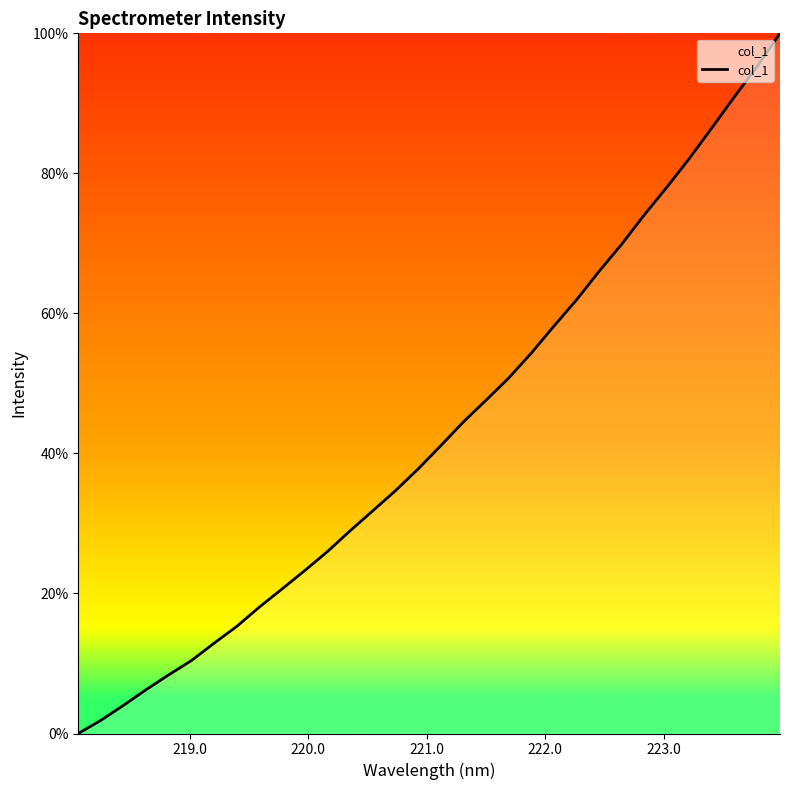

Count the number of values greater than 41.

16